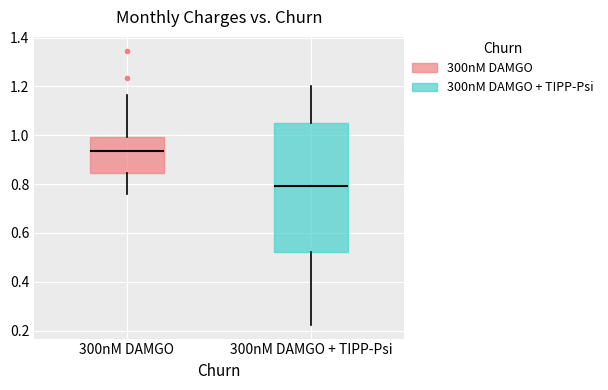

Reading left to right, read every box against the y-axis: the position of its median line, the range the box covers, and the ends of its whiskers. The values are not printed on the chart, so give them approximately, as read against the axis.

300nM DAMGO: median 0.94, box 0.84 to 1.00, whiskers 0.76 to 1.16
300nM DAMGO + TIPP-Psi: median 0.80, box 0.52 to 1.04, whiskers 0.22 to 1.20